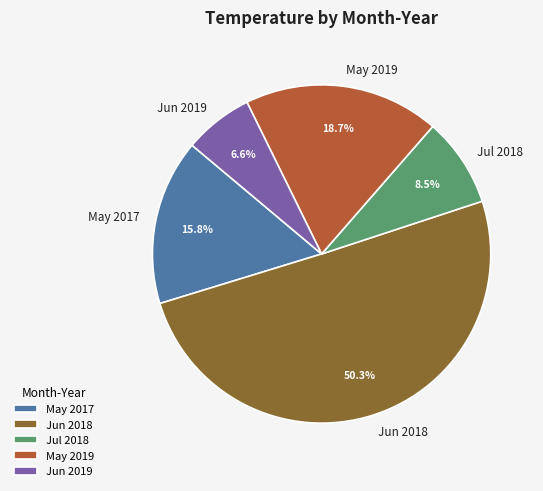

True or false: 06/2018 accounts for 13% of the total.

False